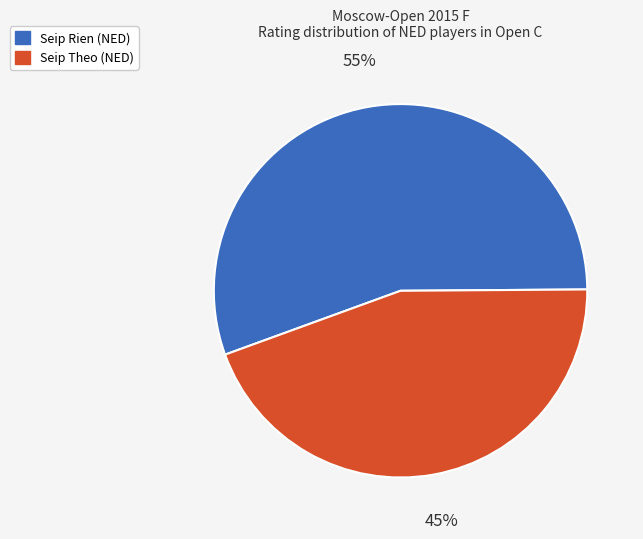

To the nearest percent, what percentage of the pie is Seip Theo (NED)?

45%